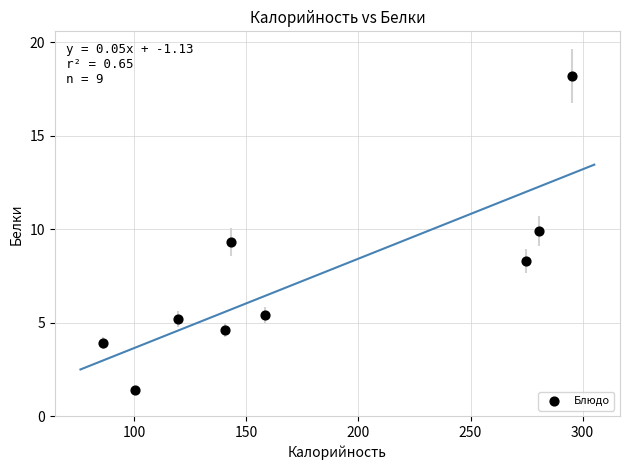

What Y value in the scatter plot is closest to 9?

9.3